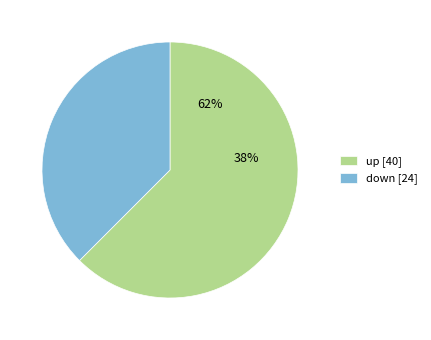

Count the number of slices in the pie.

2